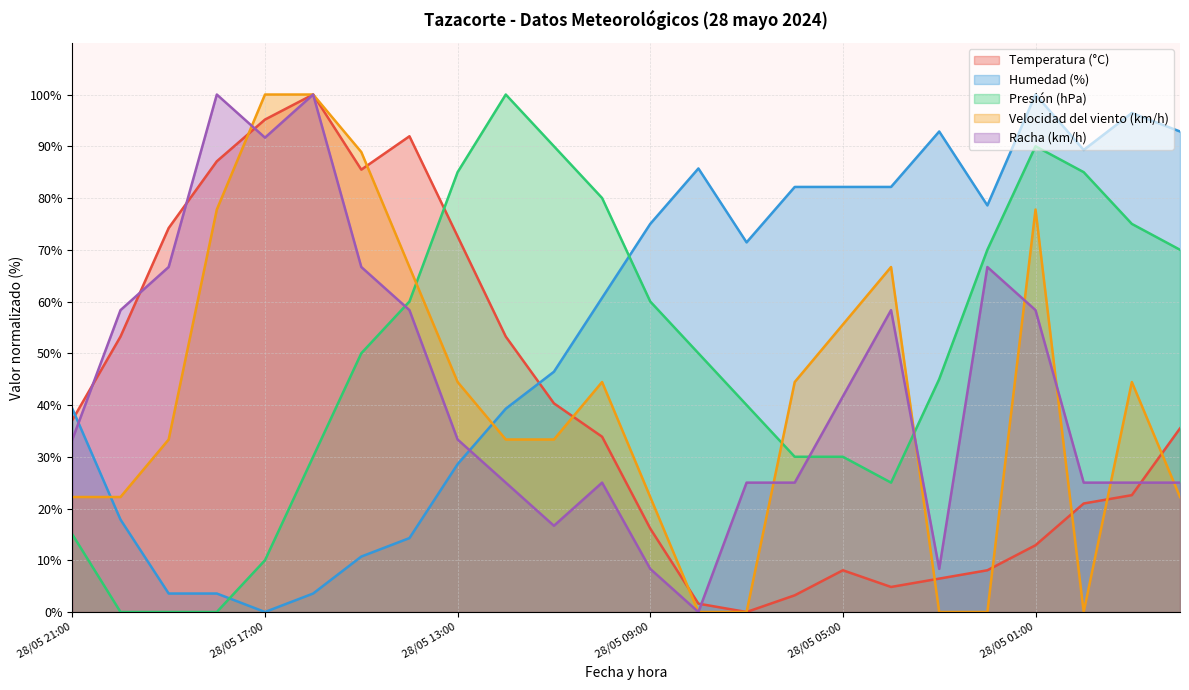

How many series are shown in this chart?

5